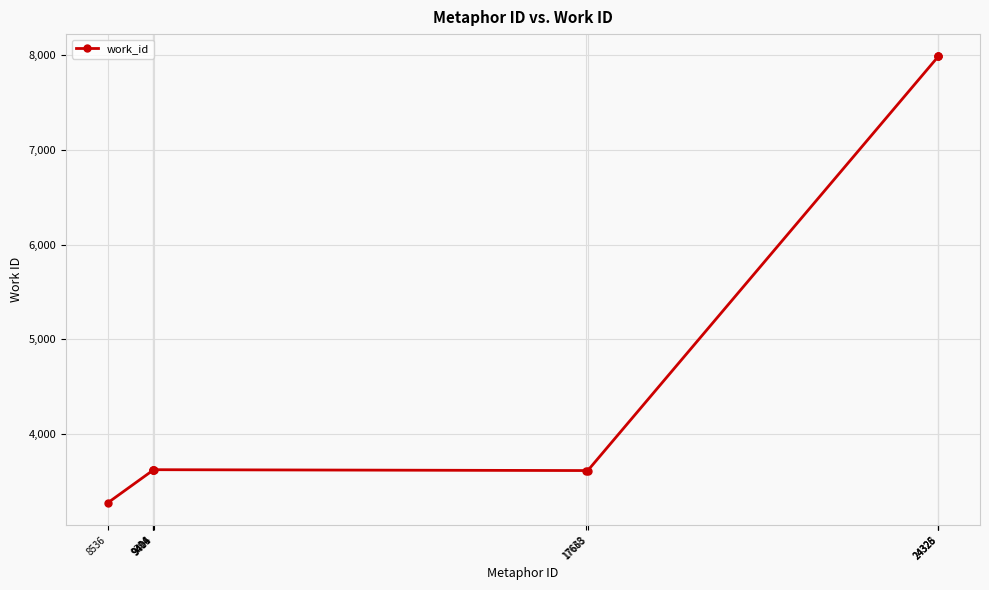

What is the sum of the values at 8536 and 9416?

6901